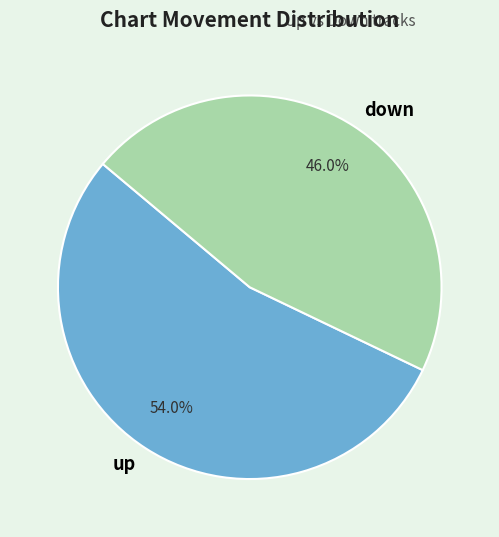

Which category has the biggest portion of the pie?

up